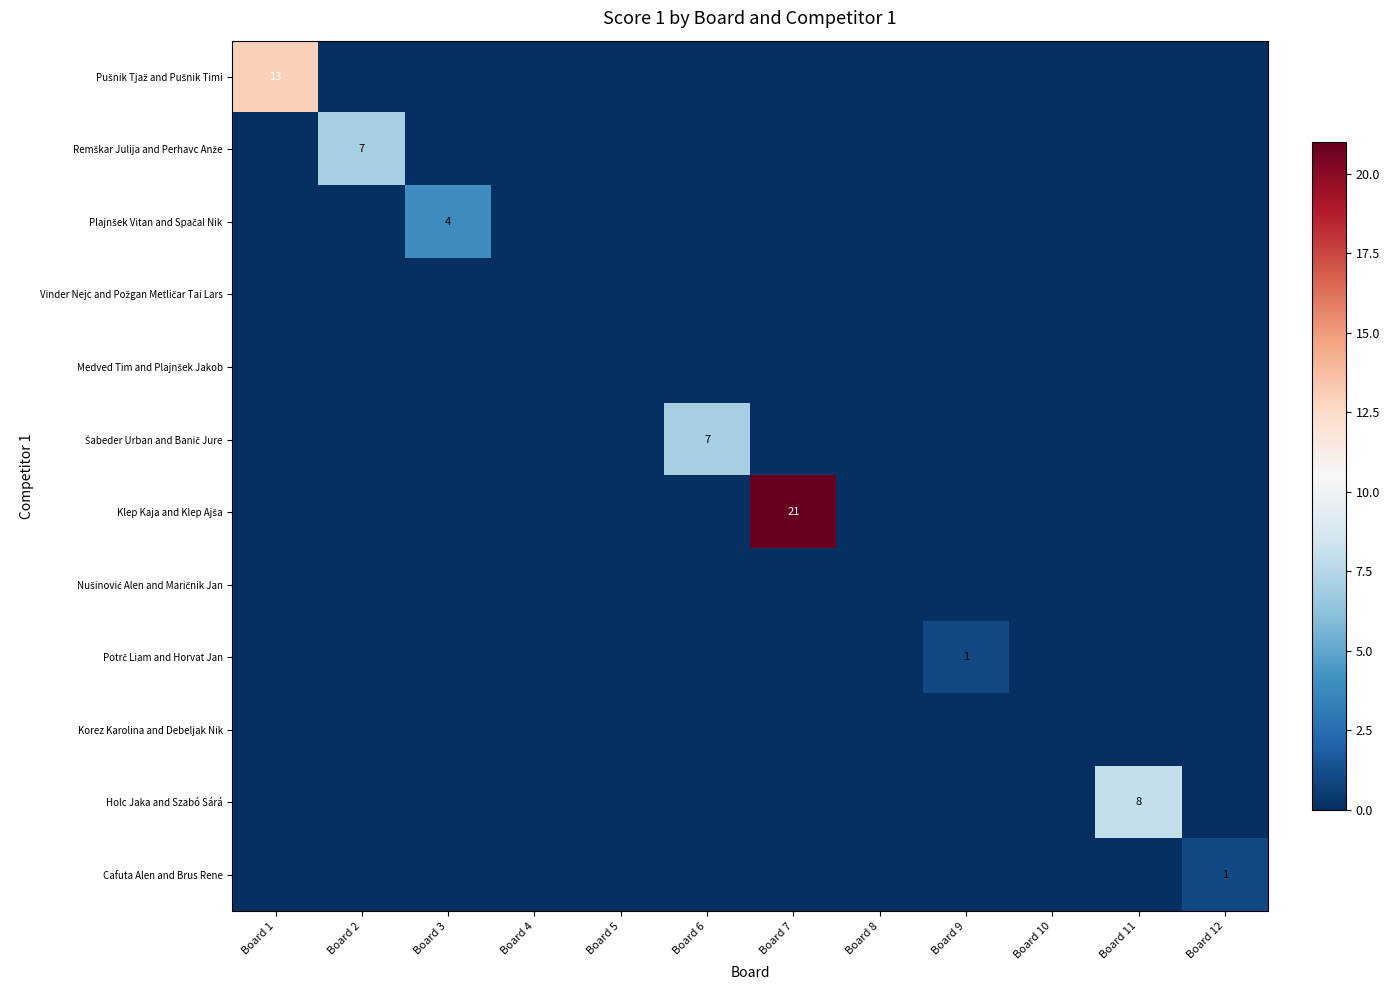

Is it true that Potrč Liam and Horvat Jan equals -1 at Board 1?

False